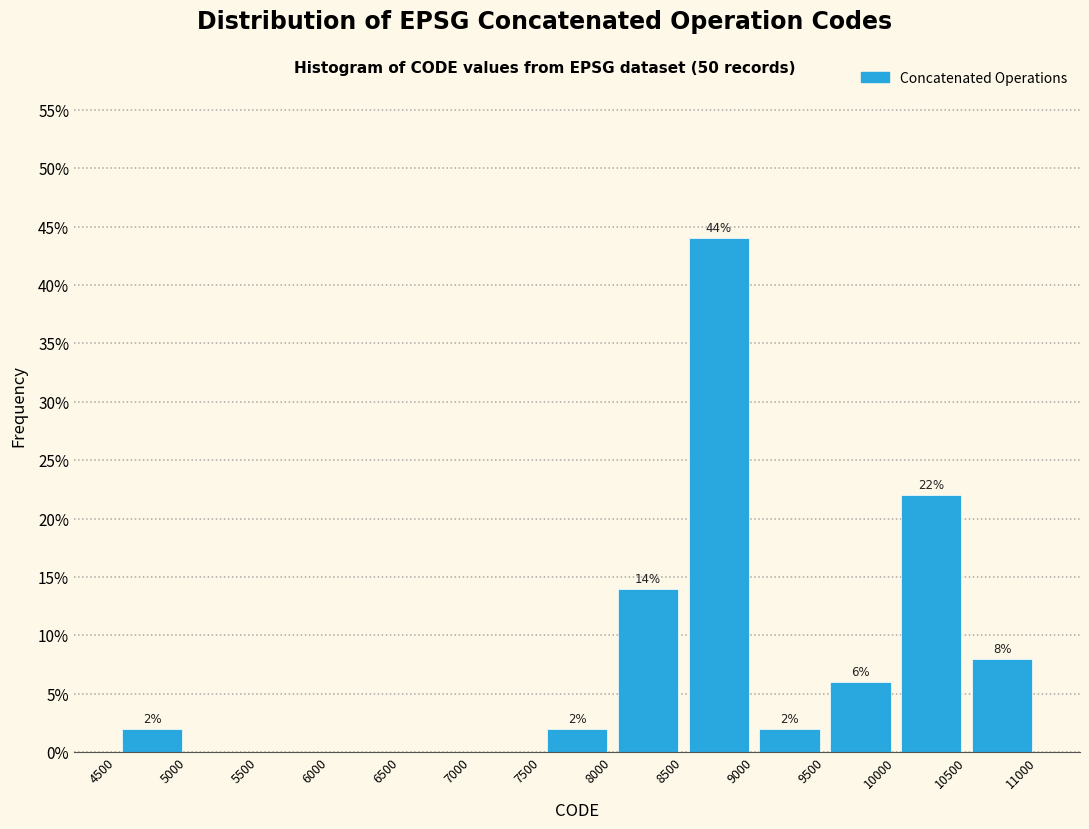

Which range on the x-axis has the tallest bar?

8500 to 9000